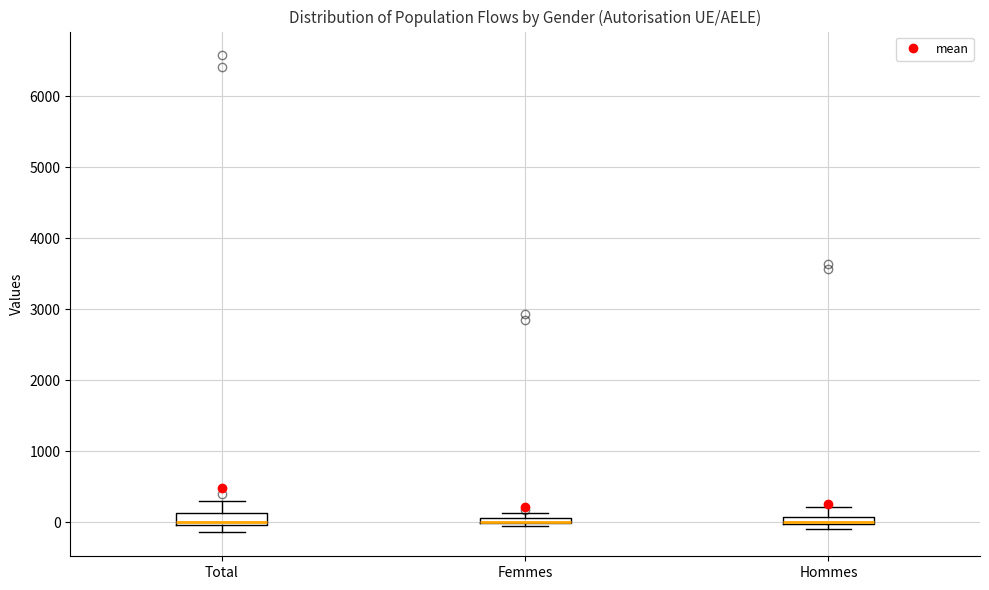

Where does the upper whisker of the box for Hommes end on the y-axis? The values are not printed on the chart, so give them approximately, as read against the axis.

200